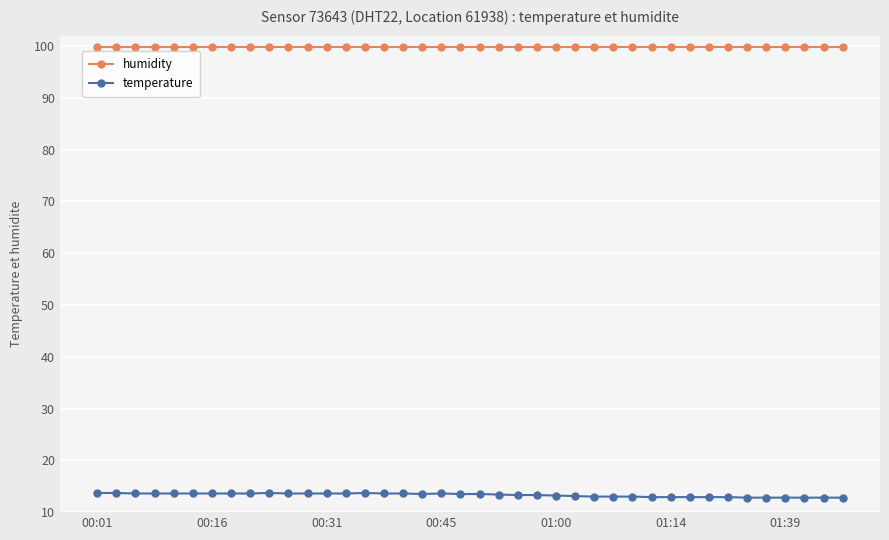

What is the value of the temperature point at the 35th from the left?

12.8